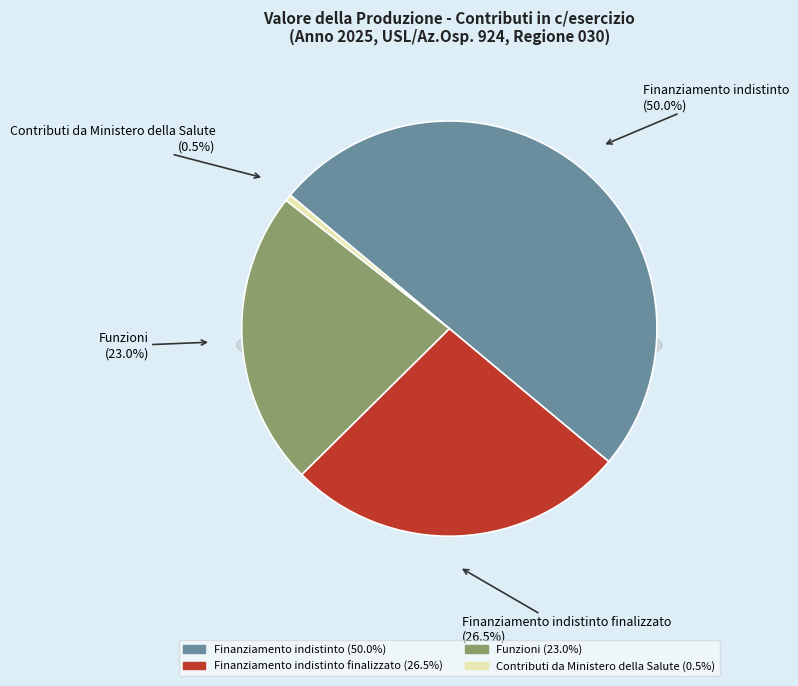

Do Funzioni and Finanziamento indistinto finalizzato together represent more than half of the pie?

No